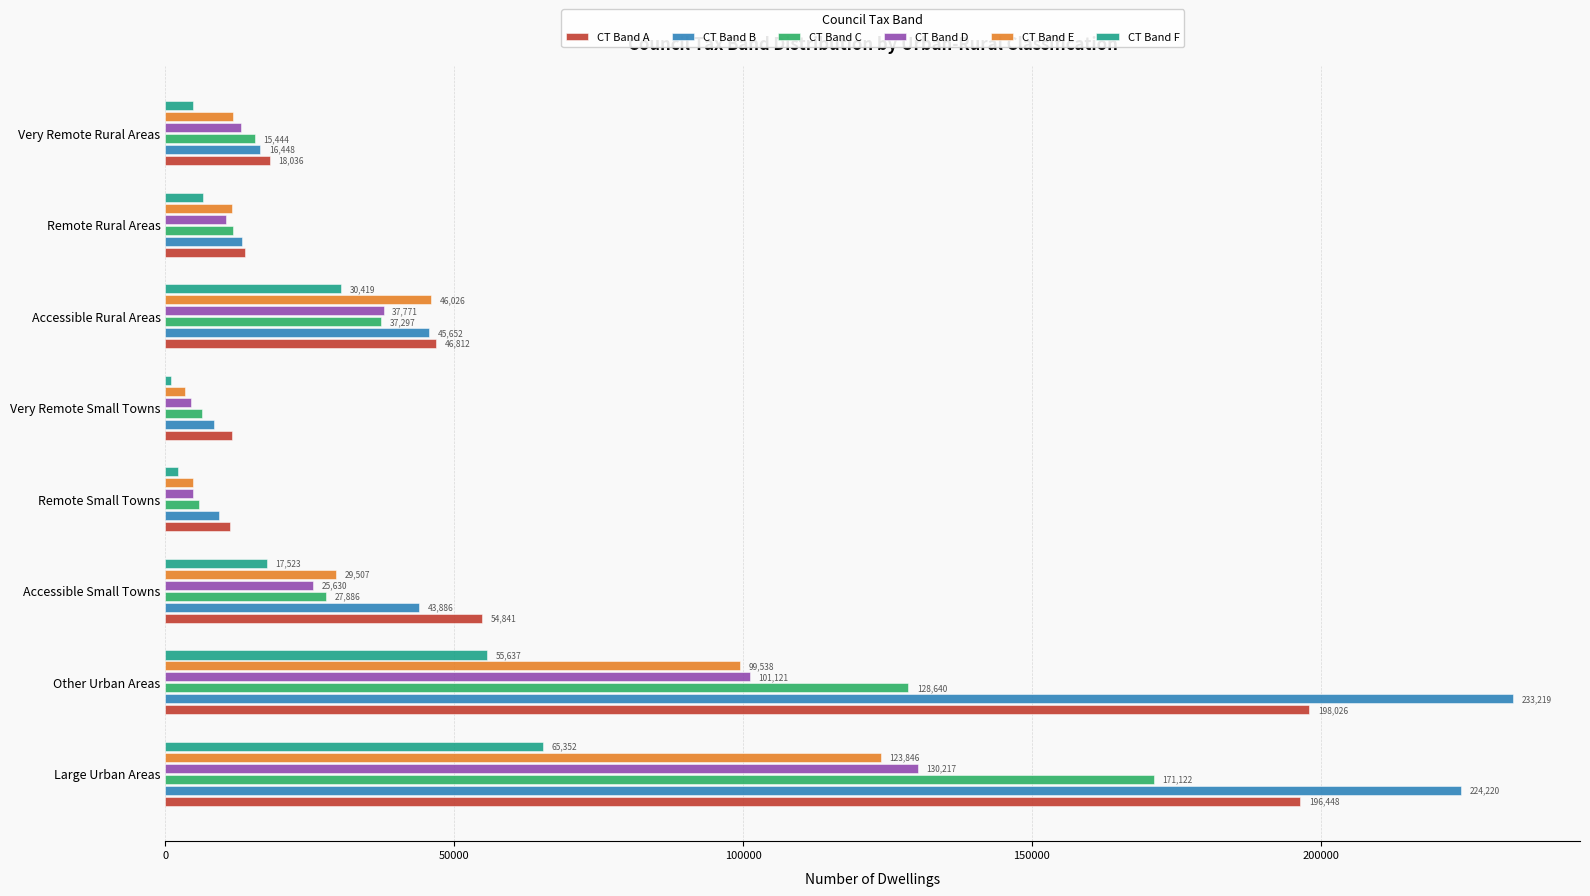

What is the sum of all CT Band E values?

330288